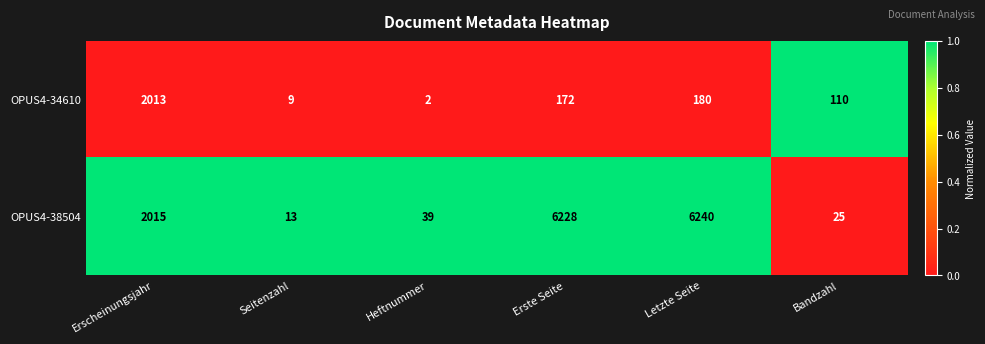

The OPUS4-34610 series shows 110 at Bandzahl. True or false?

True